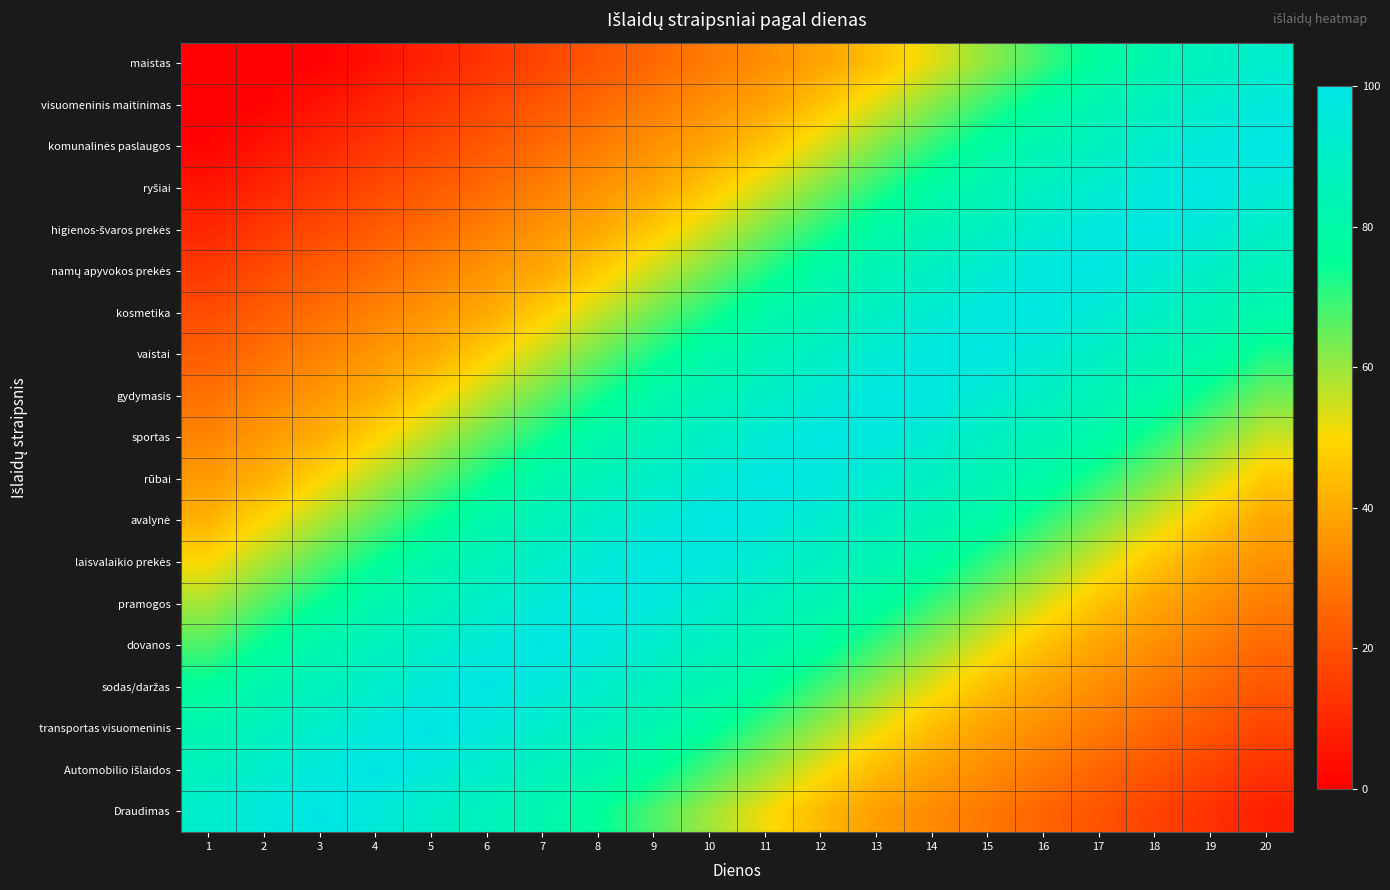

What is the spread (max minus min) of values at 19?

86.6